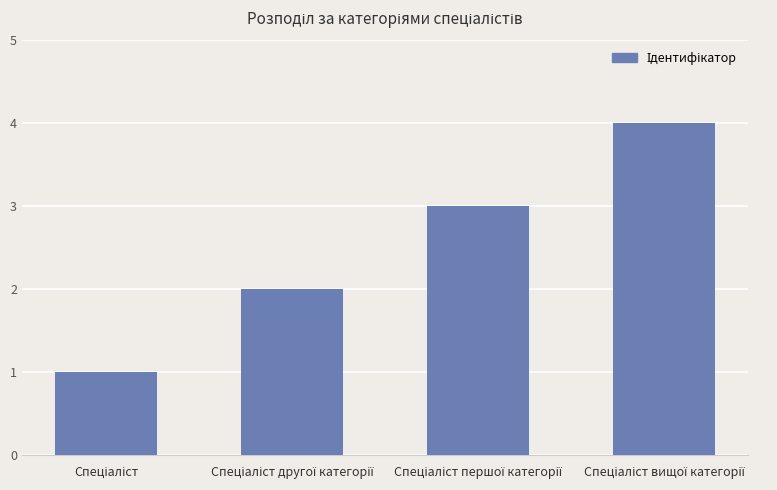

Reading left to right, what are all the values shown in this chart?

1	2	3	4